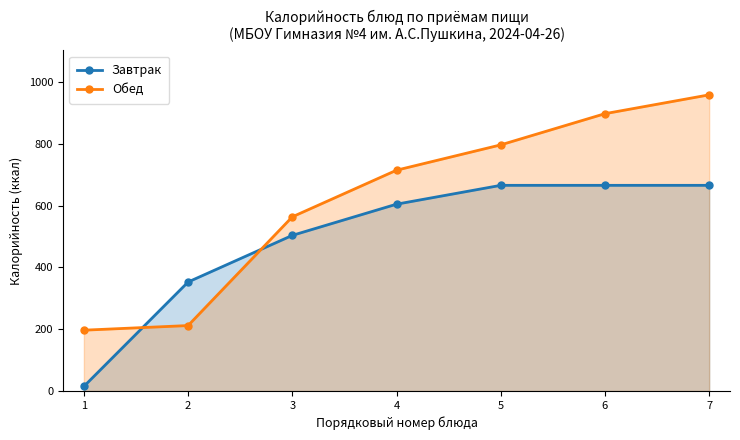

True or false: Завтрак has more than 1 points higher than both neighbors.

False